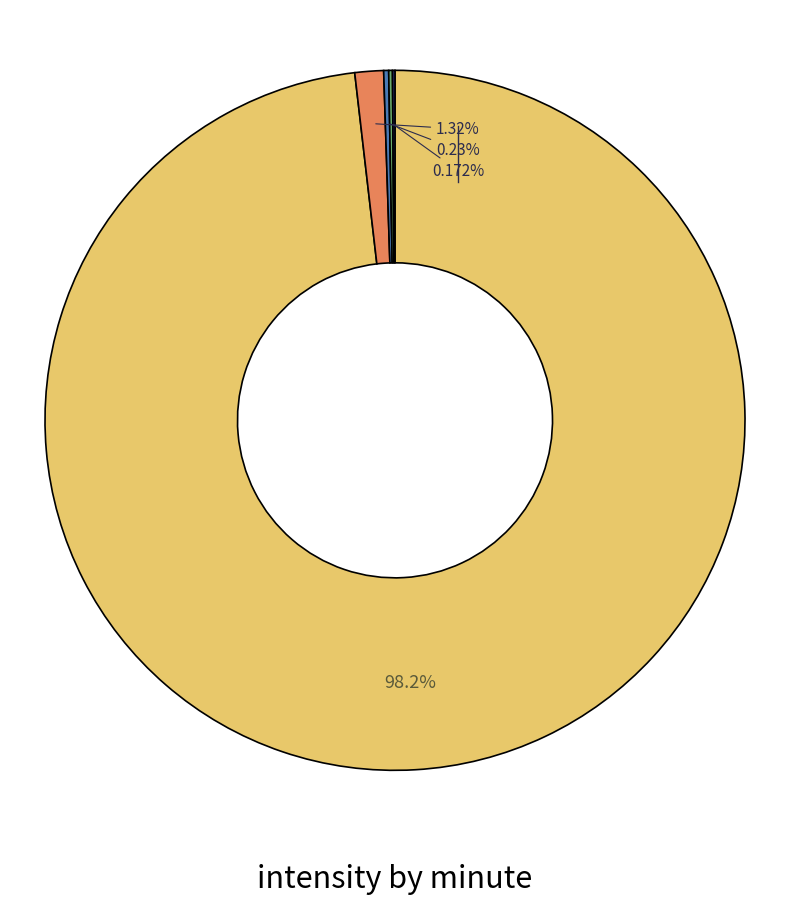

Is there any slice that represents more than half of the pie?

Yes